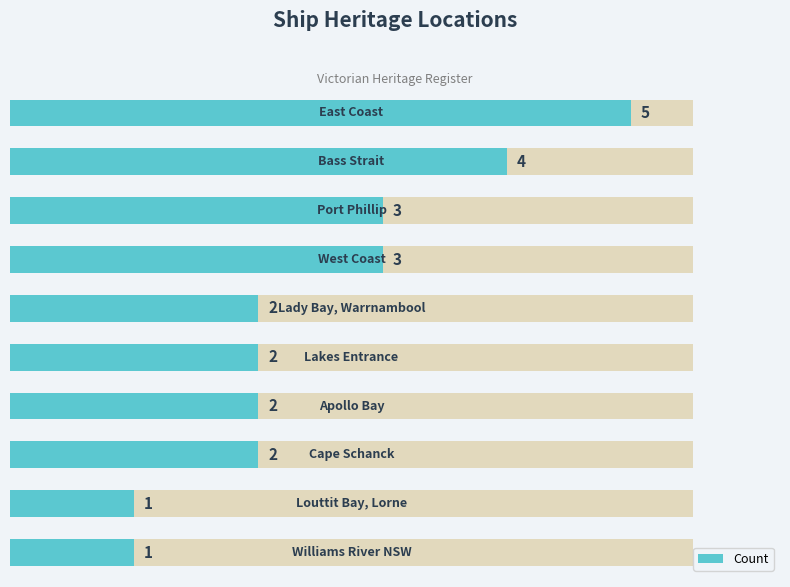

What is the difference between the second highest and minimum values?

3